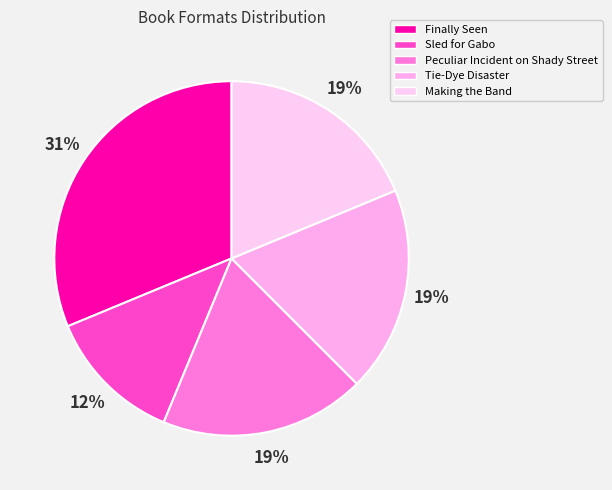

How much of the chart is everything except Peculiar Incident on Shady Street?

81.2%